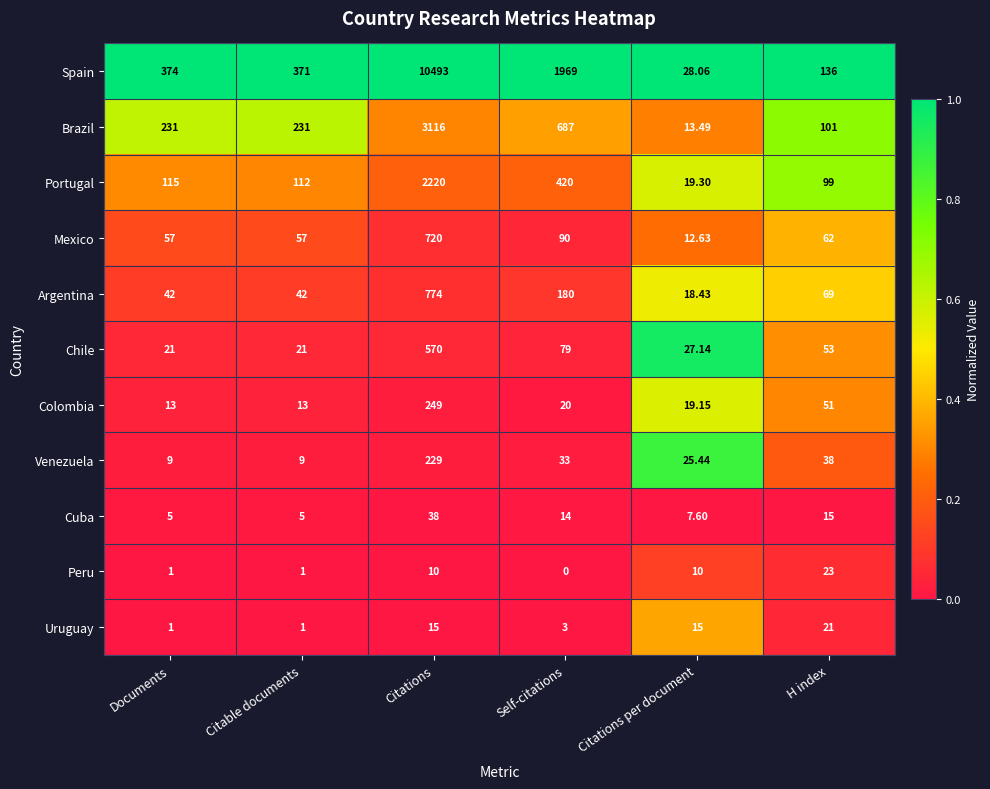

At which label does Argentina first exceed 69?

Citations